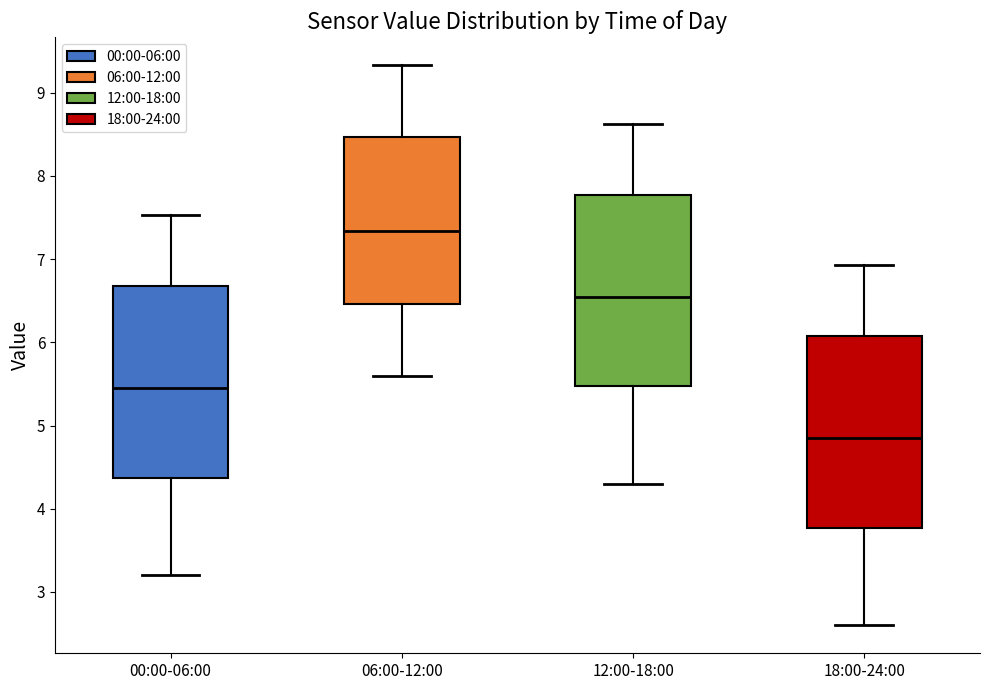

Which box's median line is the lowest?

18:00-24:00